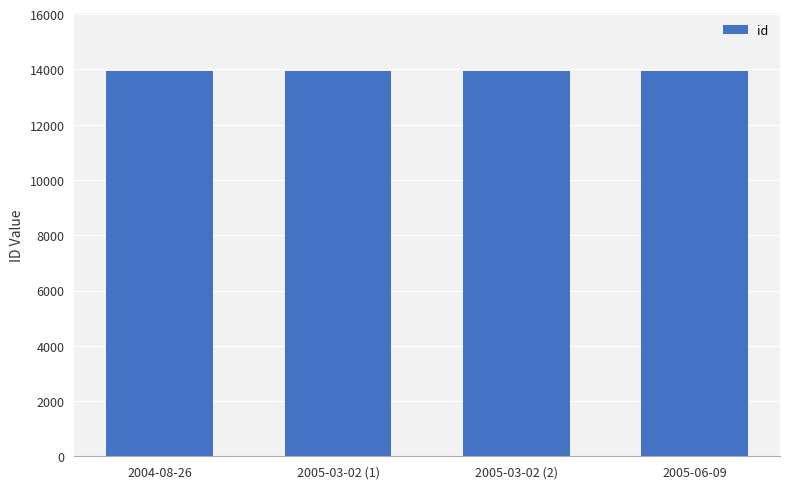

What is the ratio of the value at 2005-03-02 (2) to the value at 2005-06-09?

1.0